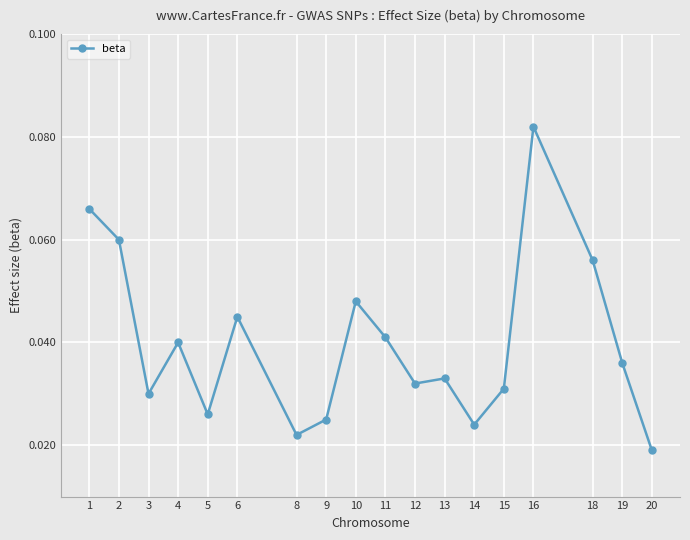

Which has a higher value, 16 or 11?

16